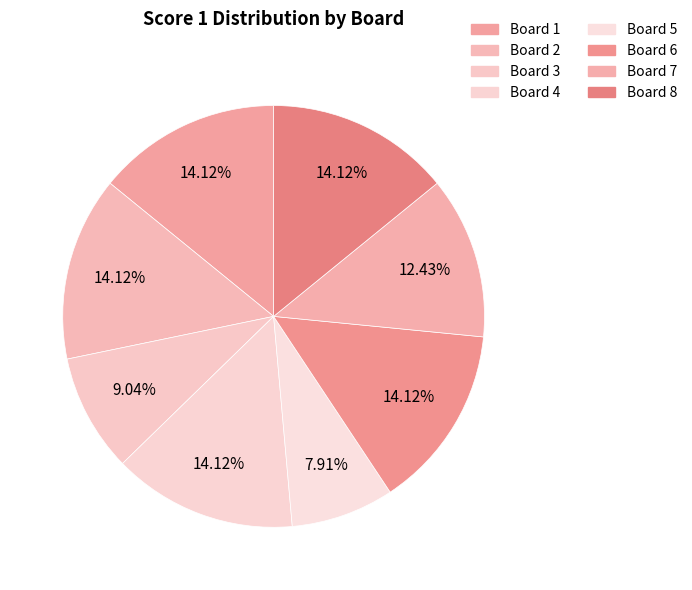

Rank the categories by value from highest to lowest.

Board 1, Board 2, Board 4, Board 6, Board 8, Board 7, Board 3, Board 5